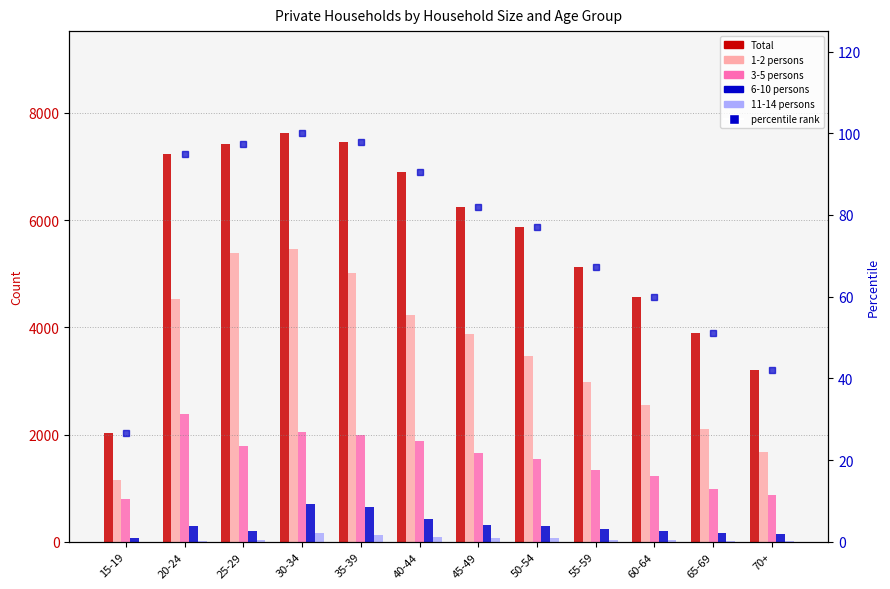

What is the label of the 6th bar from the left?

40-44